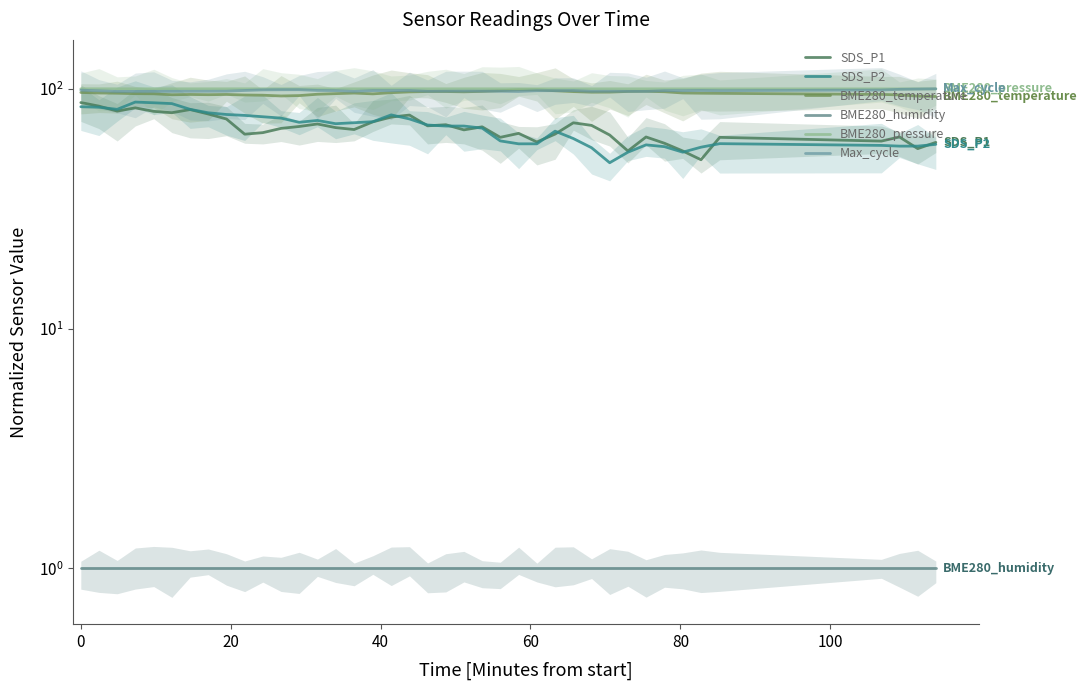

What is the difference between the BME280_temperature values at 8 and 31?

2.9